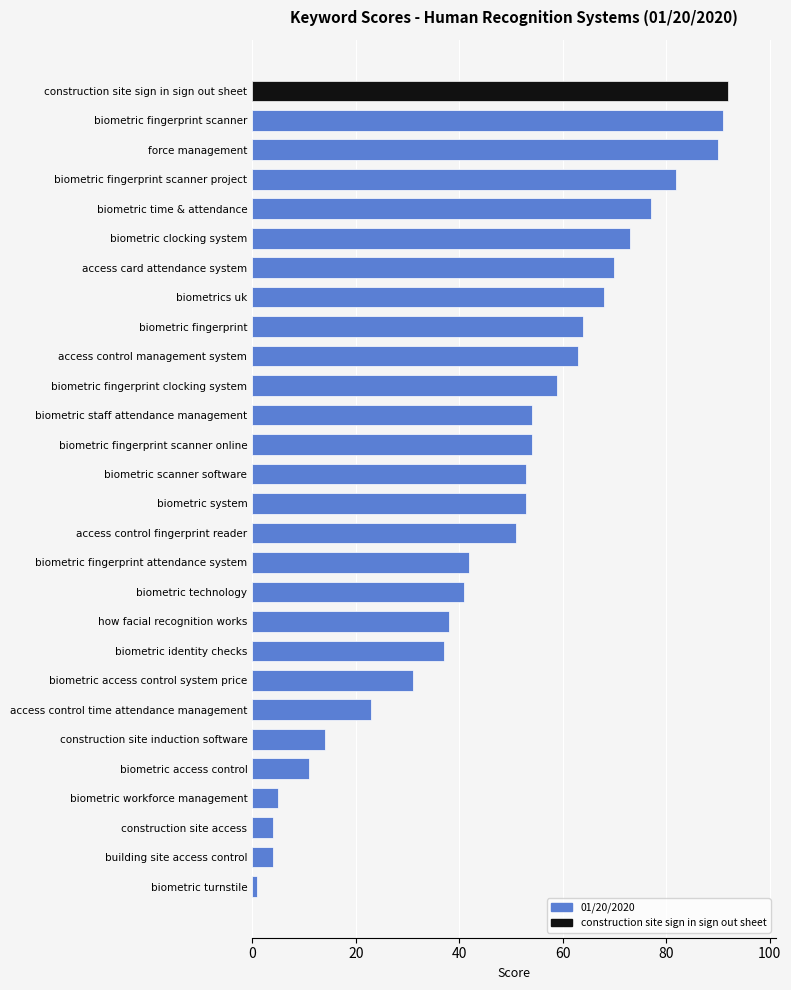

How many data points are less than 53?

13